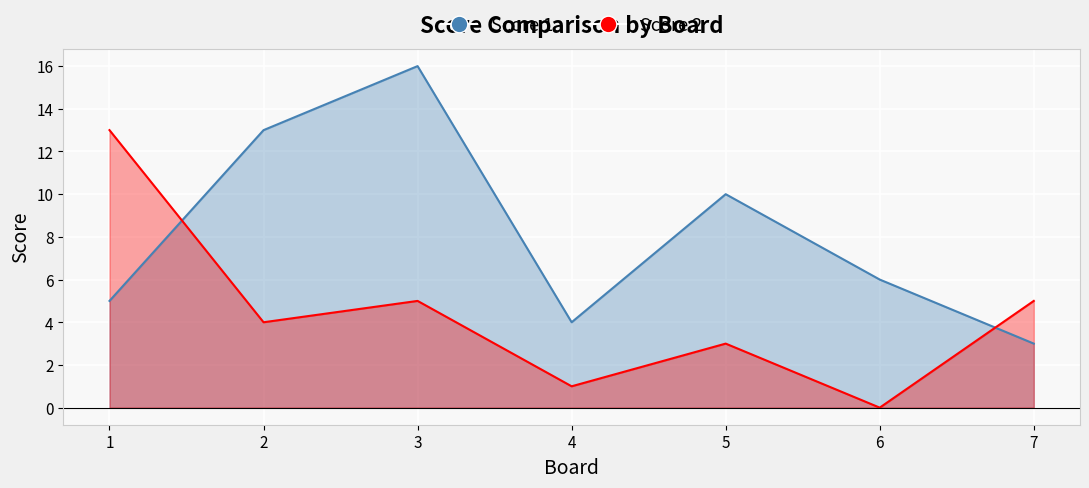

True or false: Score 1 has a value of 22 at 3.

False